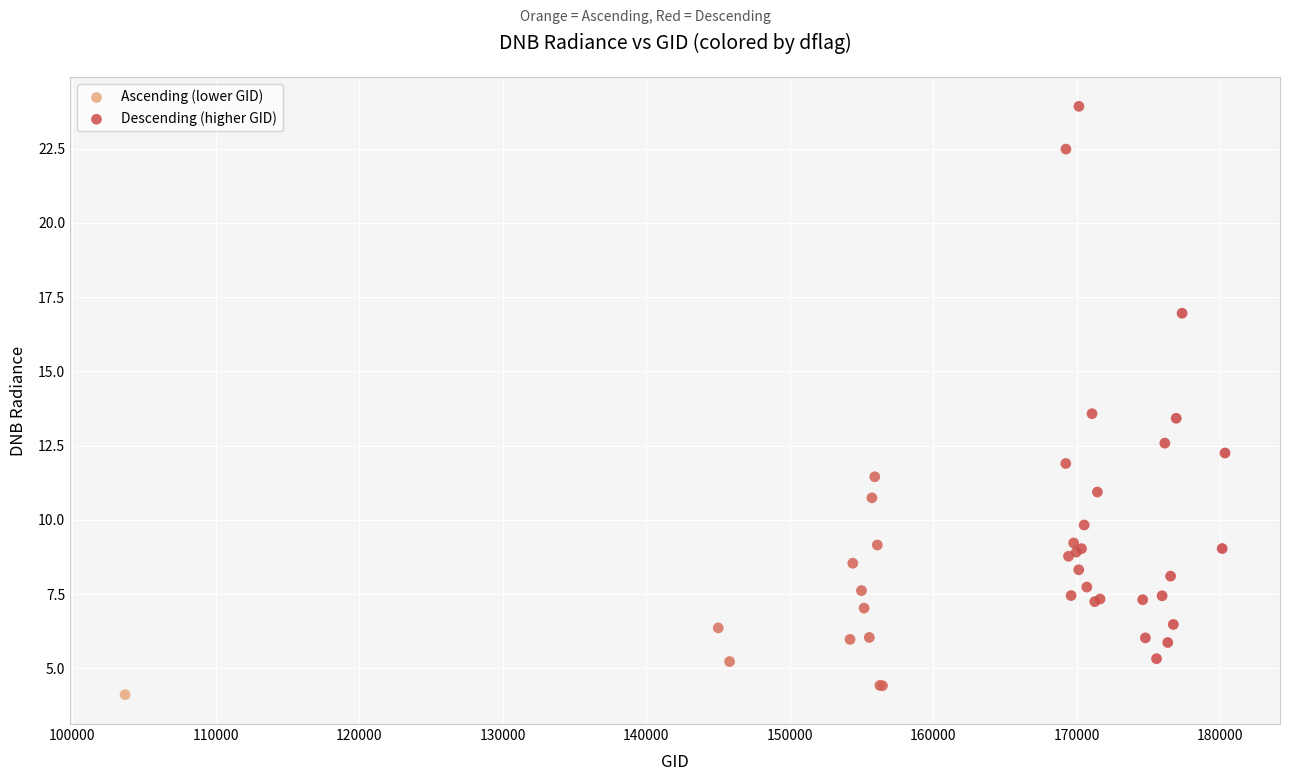

Which series contains the lowest Y value?

Ascending (lower GID)